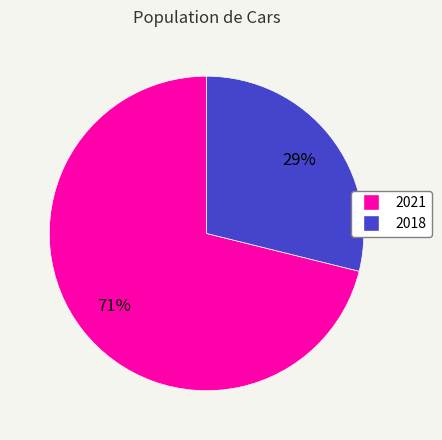

Which has a higher value, 2021 or 2018?

2021